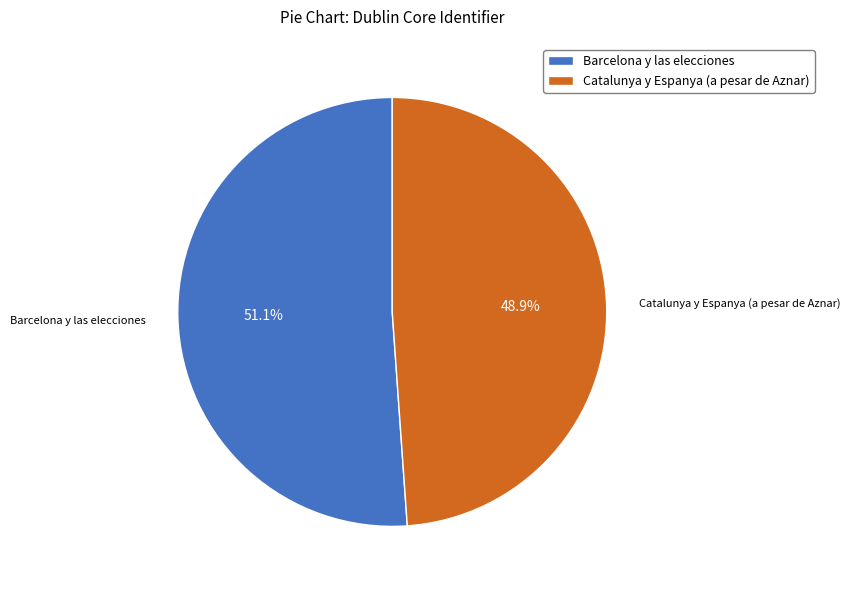

To the nearest percent, what is the difference between the largest and smallest slice percentages?

2%